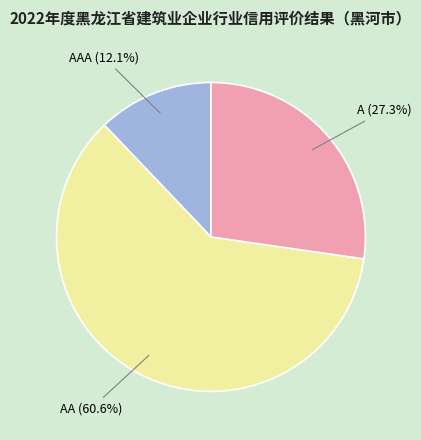

Which slice represents more than half of the pie?

AA